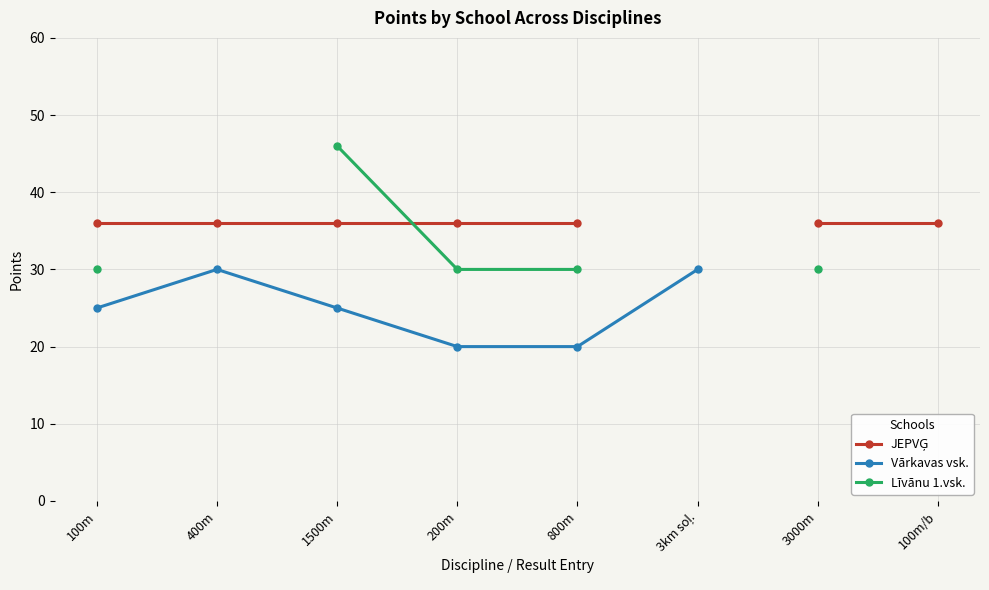

What is the minimum value shown in the chart?

20.0